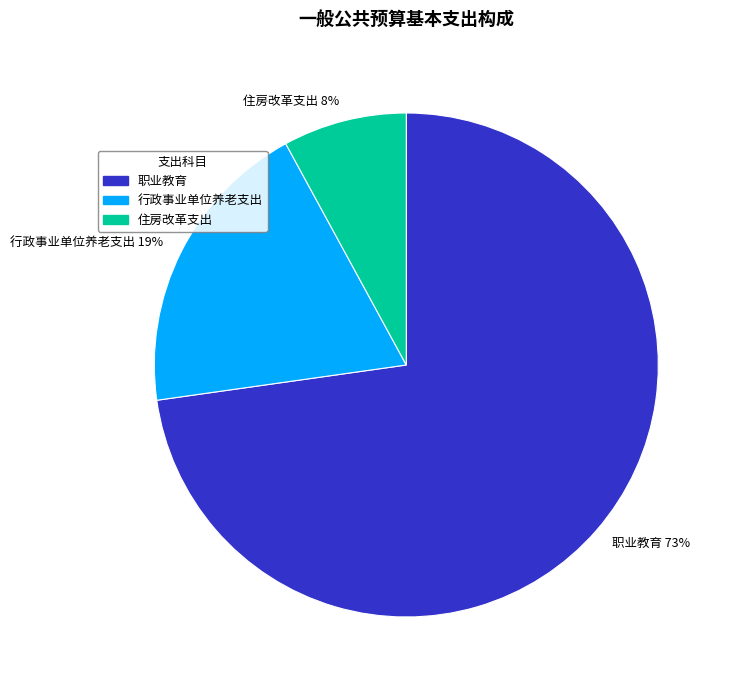

True or false: 职业教育 accounts for 73% of the total.

True